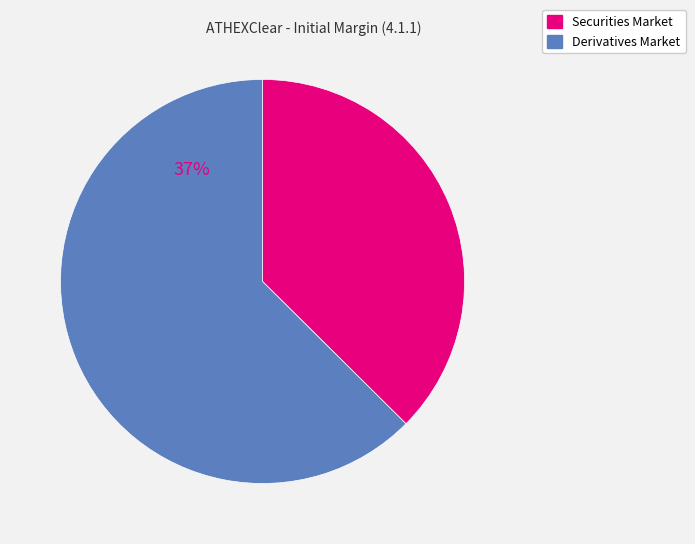

Which slice represents more than half of the pie?

Derivatives Market